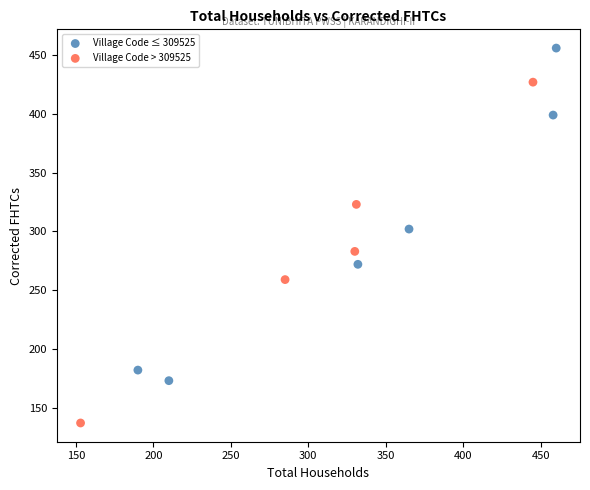

Which series contains the highest Y value?

Village Code ≤ 309525